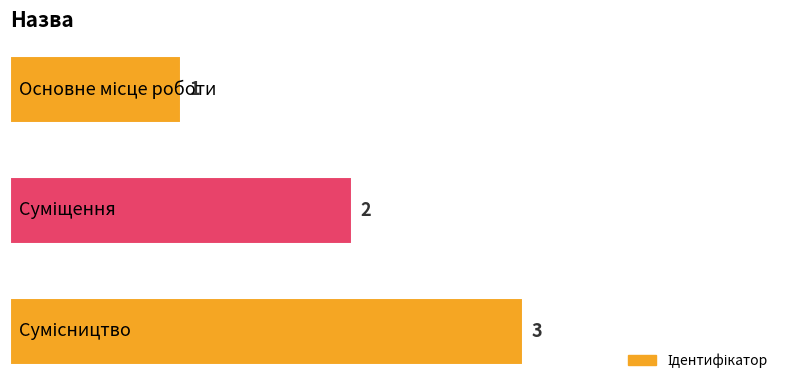

What is the maximum value shown in the chart?

3